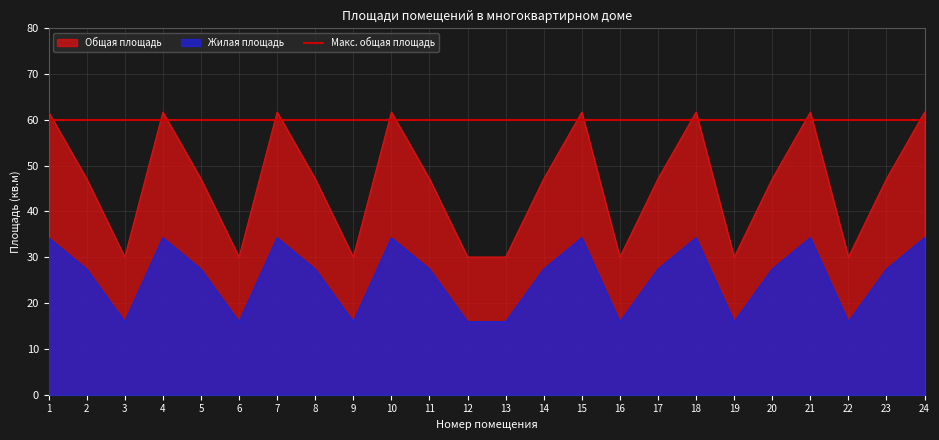

True or false: Общая площадь has more than 1 interior local peaks.

True